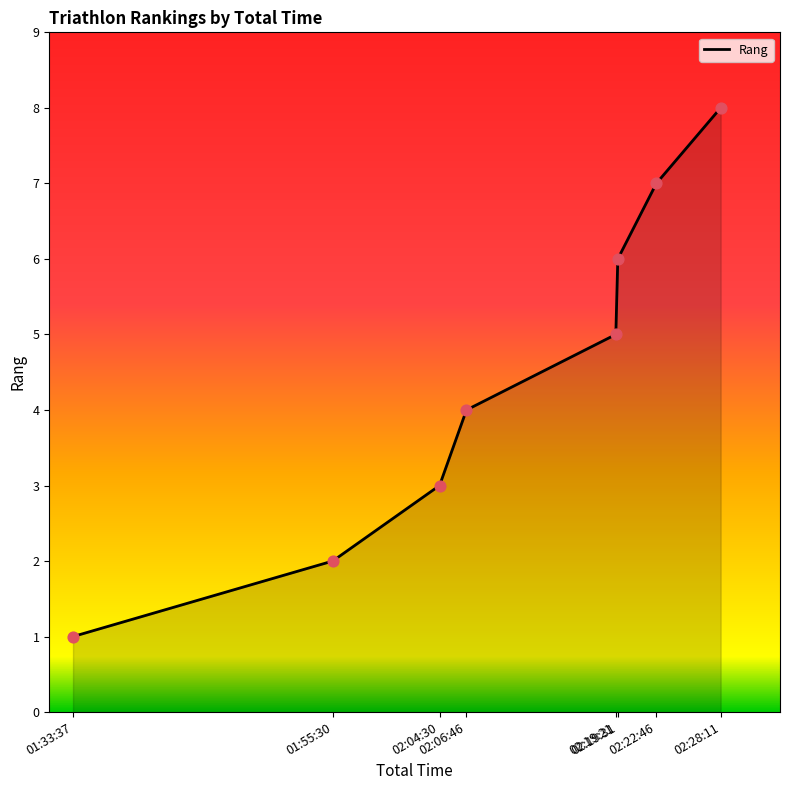

Which has a higher value, 02:28:11 or 02:06:46?

02:28:11